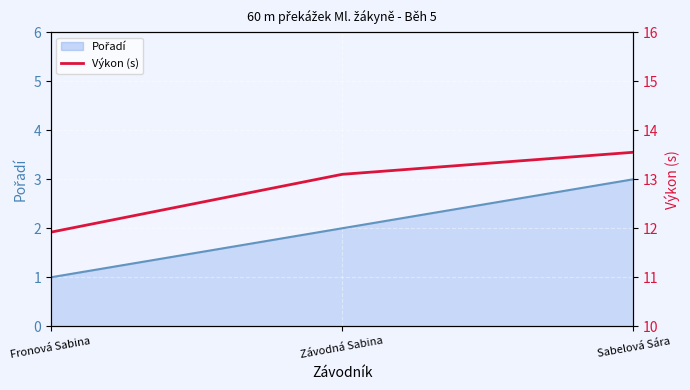

Which label corresponds to the largest value in the chart?

Sabelová Sára